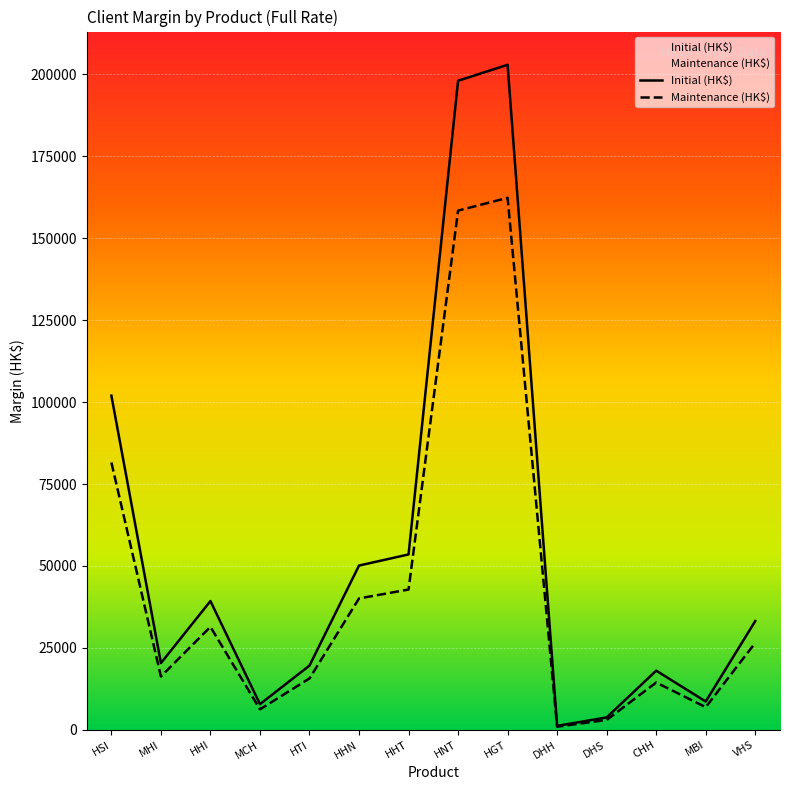

At how many categories does at least one series exceed 88199?

3